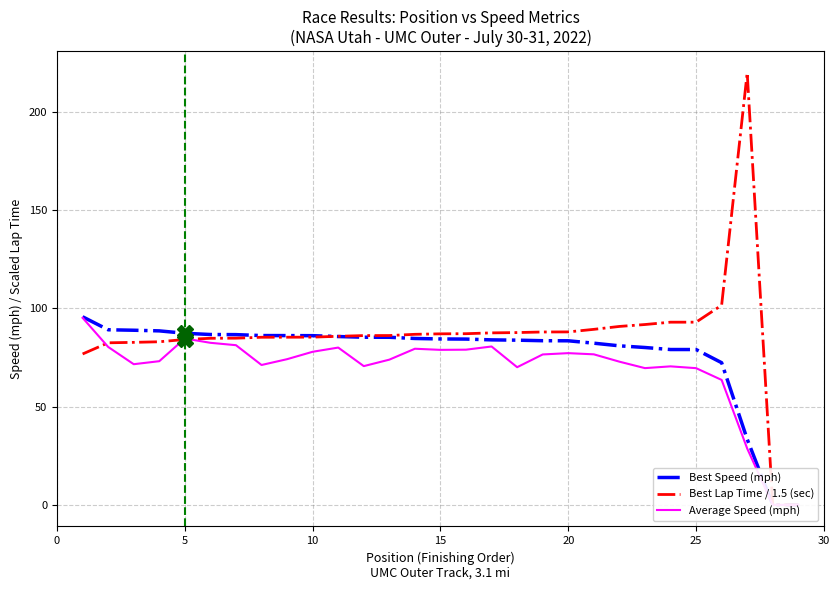

Rank the series by their maximum value, from highest to lowest.

Best Lap Time / 1.5 (sec), Best Speed (mph), Average Speed (mph)